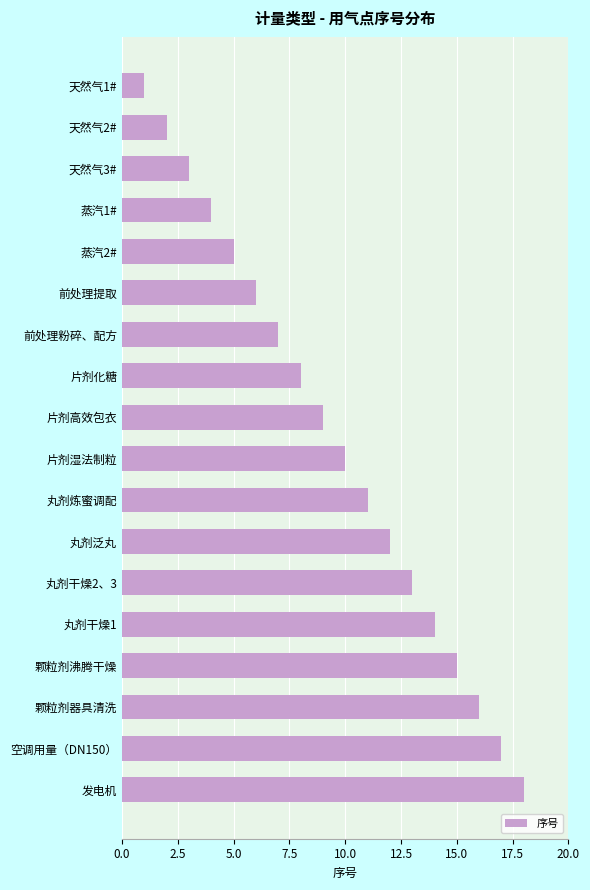

How many data points are less than 10?

9